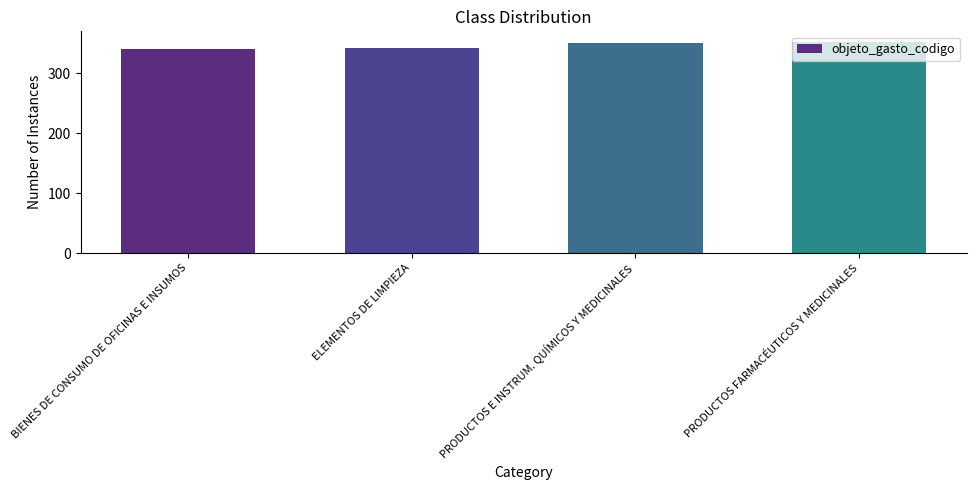

What is the difference between the values at PRODUCTOS FARMACÉUTICOS Y MEDICINALES and BIENES DE CONSUMO DE OFICINAS E INSUMOS?

12